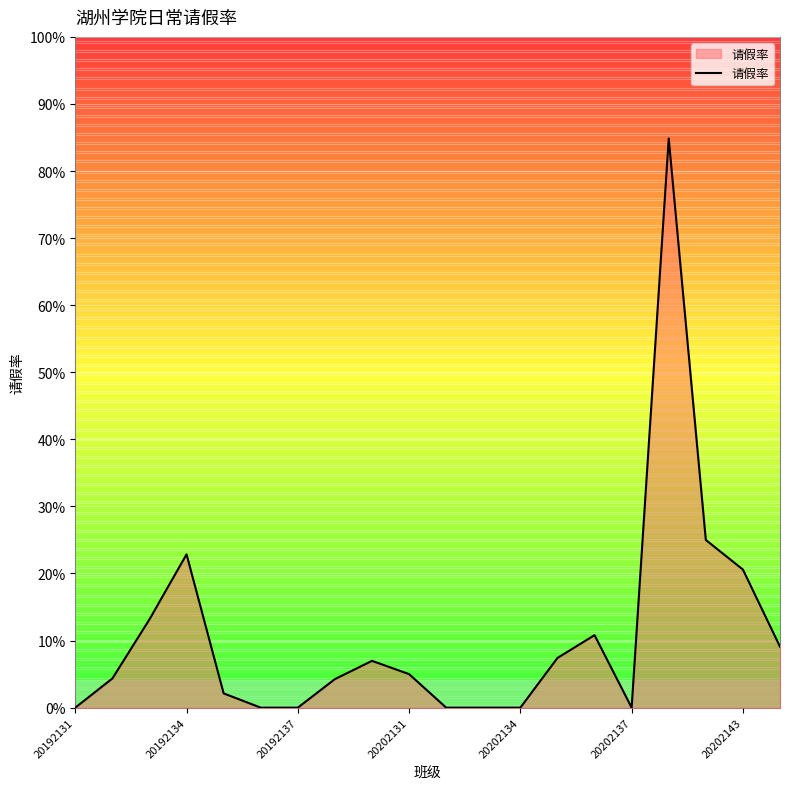

Is this an area chart (filled region under the line)?

Yes